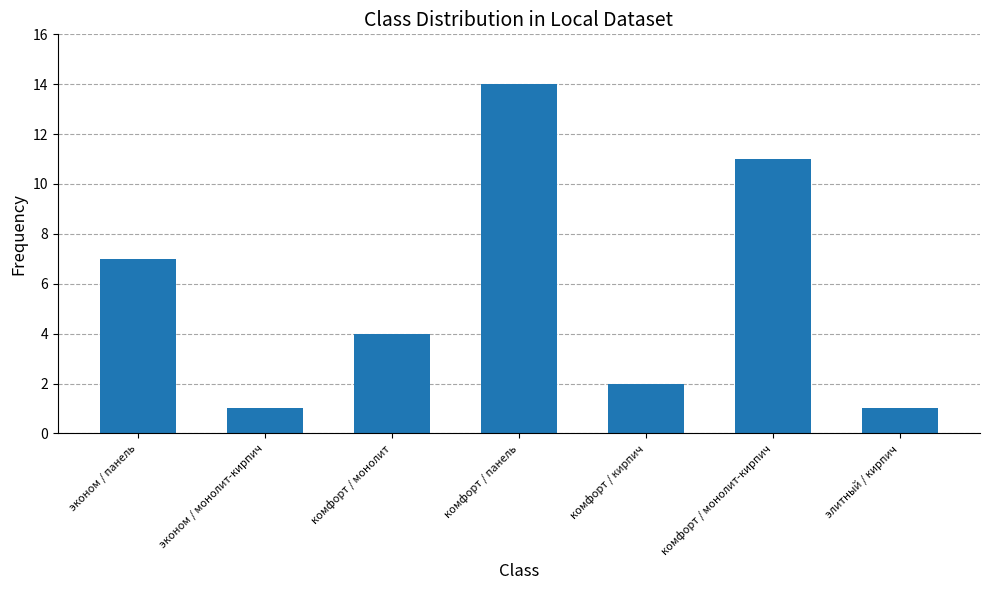

Count the number of data series in this chart.

1